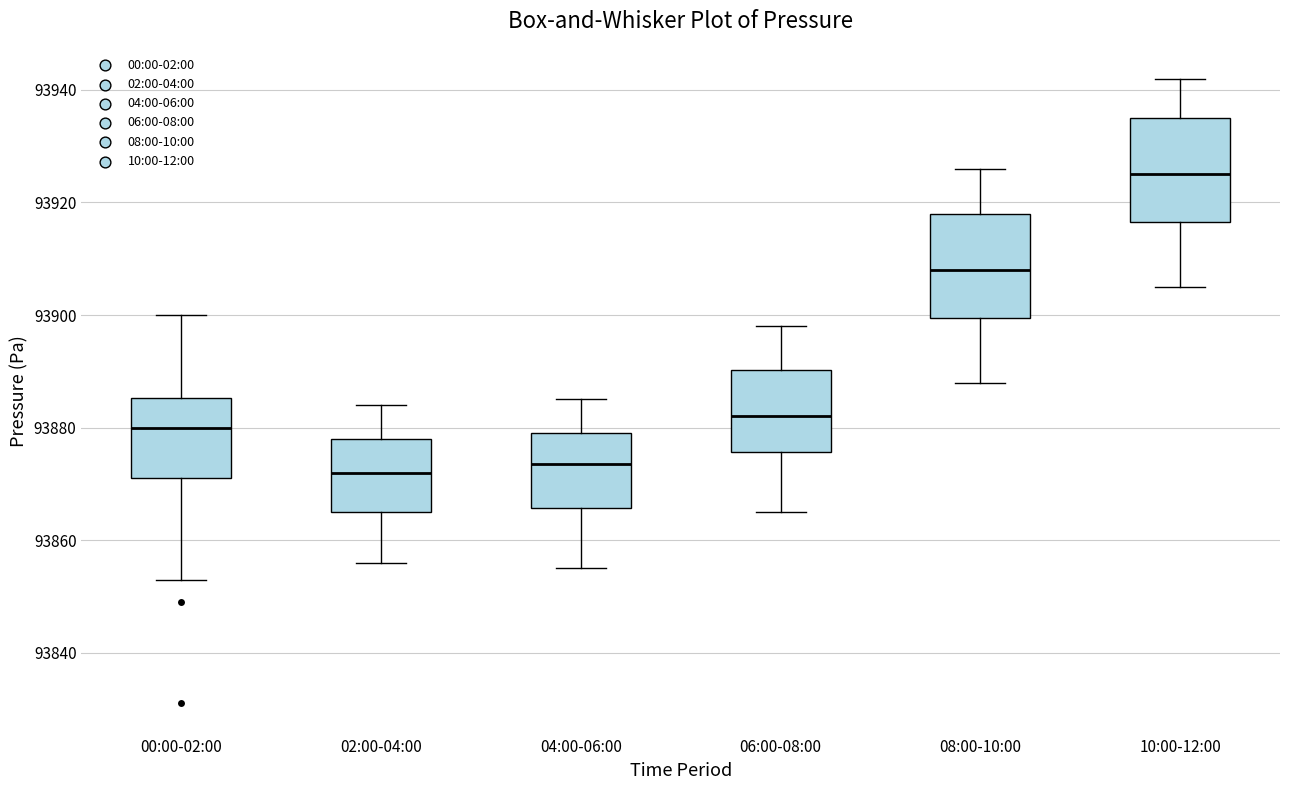

Reading left to right, read every box against the y-axis: the position of its median line, the range the box covers, and the ends of its whiskers. The values are not printed on the chart, so give them approximately, as read against the axis.

00:00-02:00: median 93880, box 93872 to 93886, whiskers 93854 to 93900
02:00-04:00: median 93872, box 93866 to 93878, whiskers 93856 to 93884
04:00-06:00: median 93874, box 93866 to 93880, whiskers 93856 to 93886
06:00-08:00: median 93882, box 93876 to 93890, whiskers 93866 to 93898
08:00-10:00: median 93908, box 93900 to 93918, whiskers 93888 to 93926
10:00-12:00: median 93926, box 93916 to 93936, whiskers 93906 to 93942